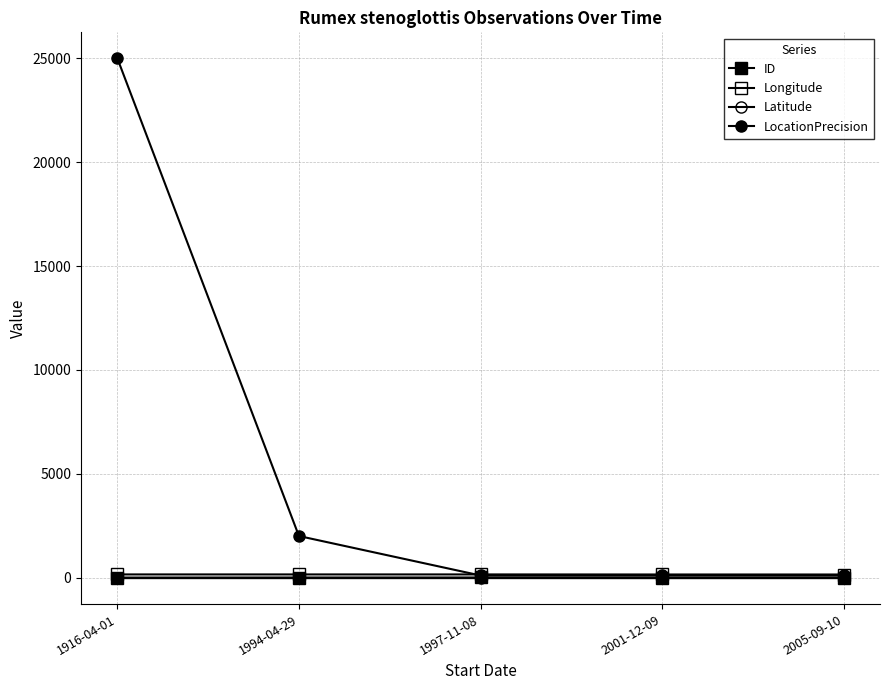

Reading left to right, transcribe all the data shown in this chart.

ID: 0.0	3.0	4.0	2.0	1.0
Longitude: 151.3	151.3	151.2	148.2	147.4
Latitude: -27.2	-27.7	-26.9	-28.6	-27.7
LocationPrecision: 25000.0	2000.0	100.0	100.0	100.0